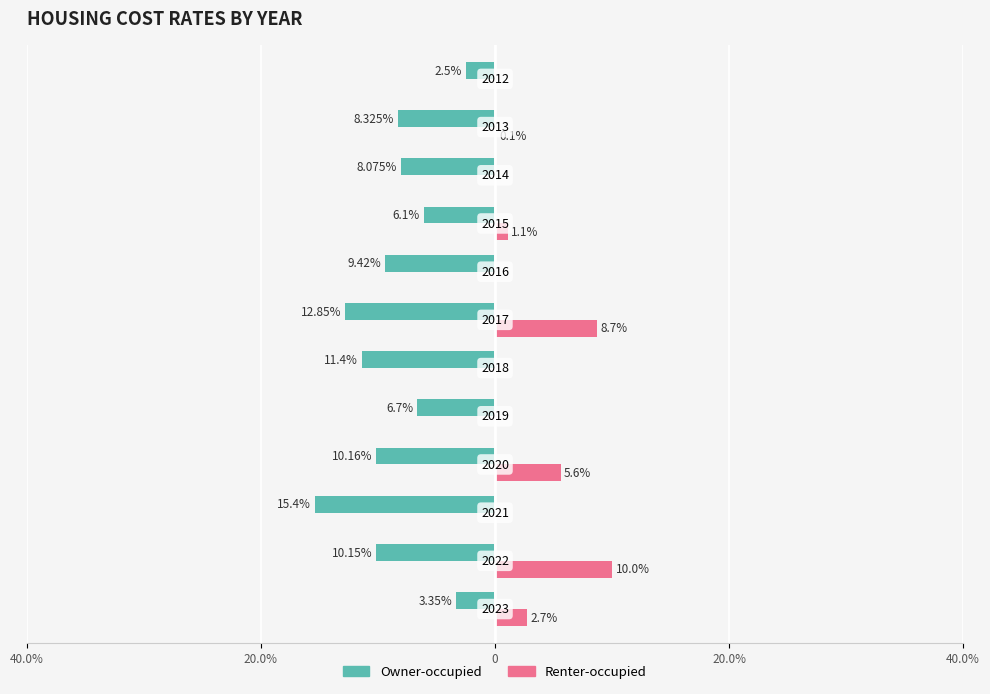

What are all the series names shown in the legend?

Owner-occupied, Renter-occupied